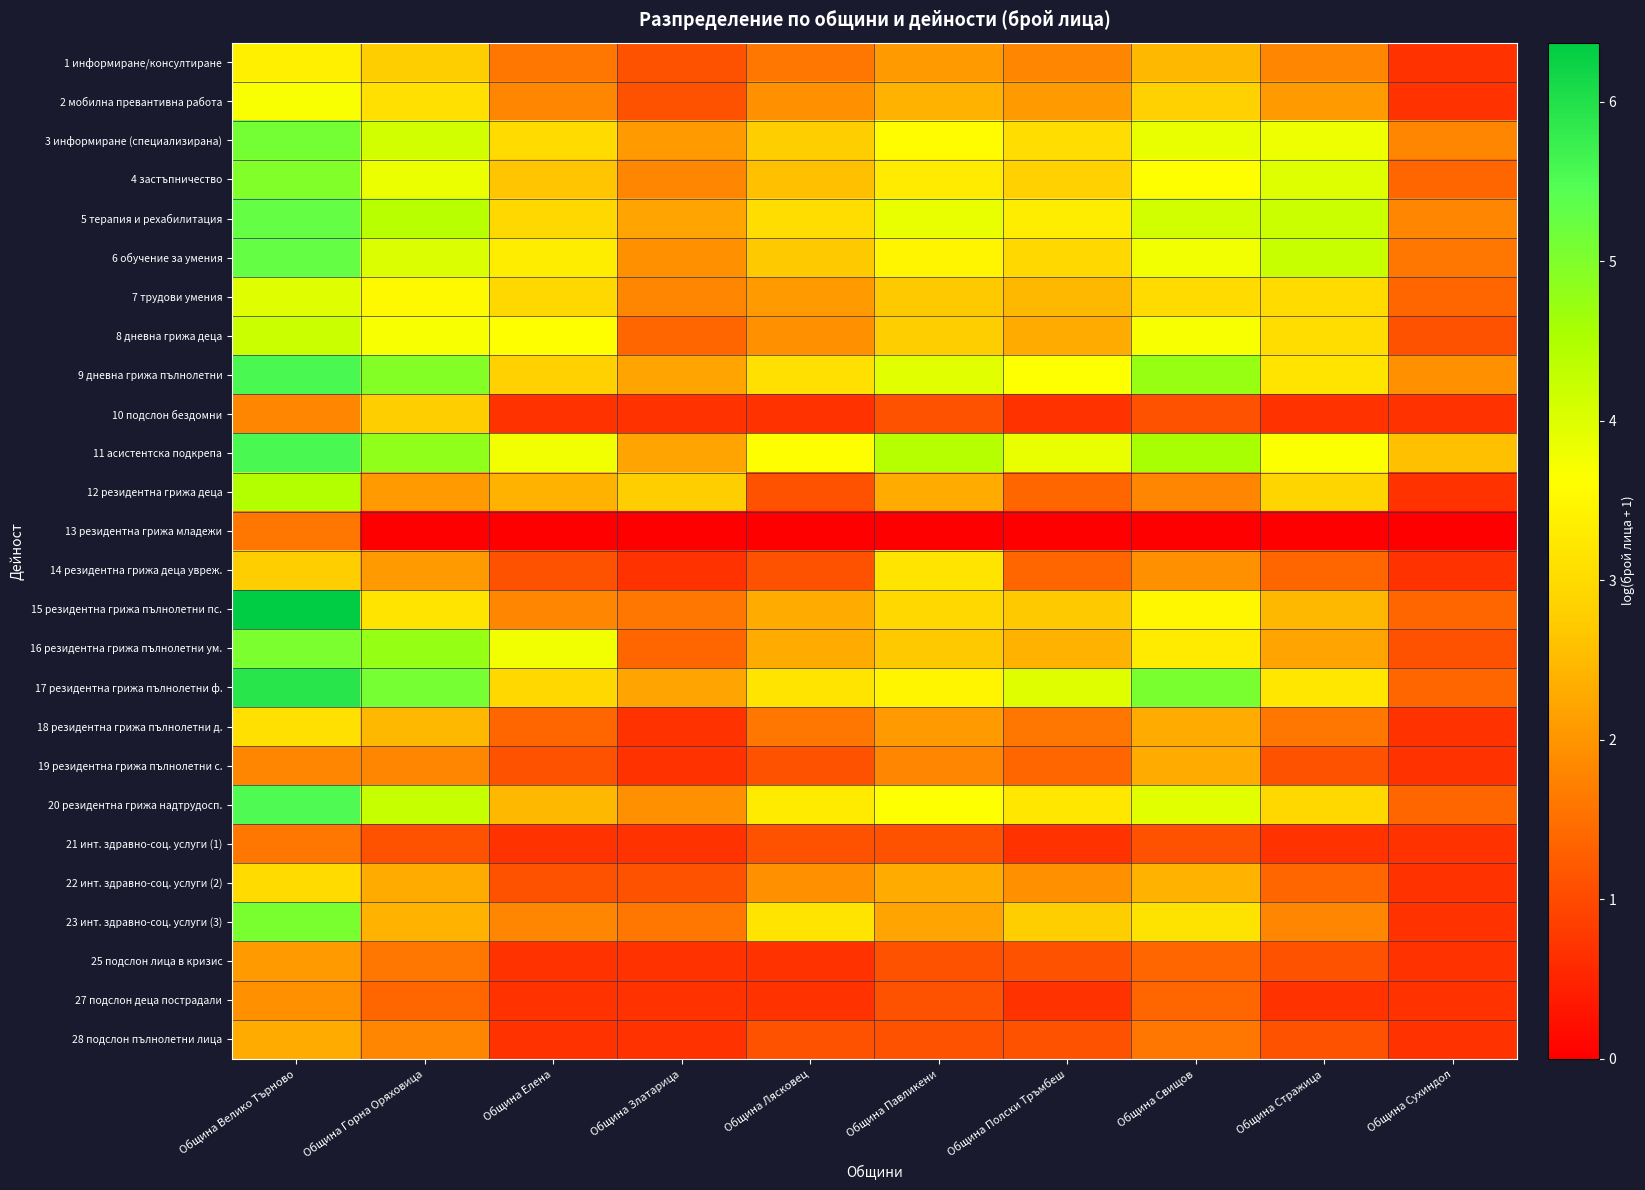

Which series has the largest range (max minus min)?

15 резидентна грижа пълнолетни пс.